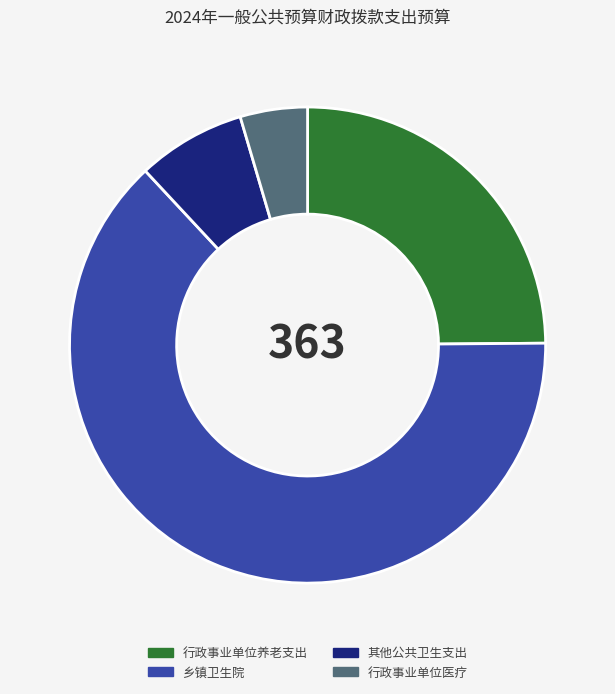

Is the sum of 行政事业单位养老支出 and 乡镇卫生院 greater than half?

Yes